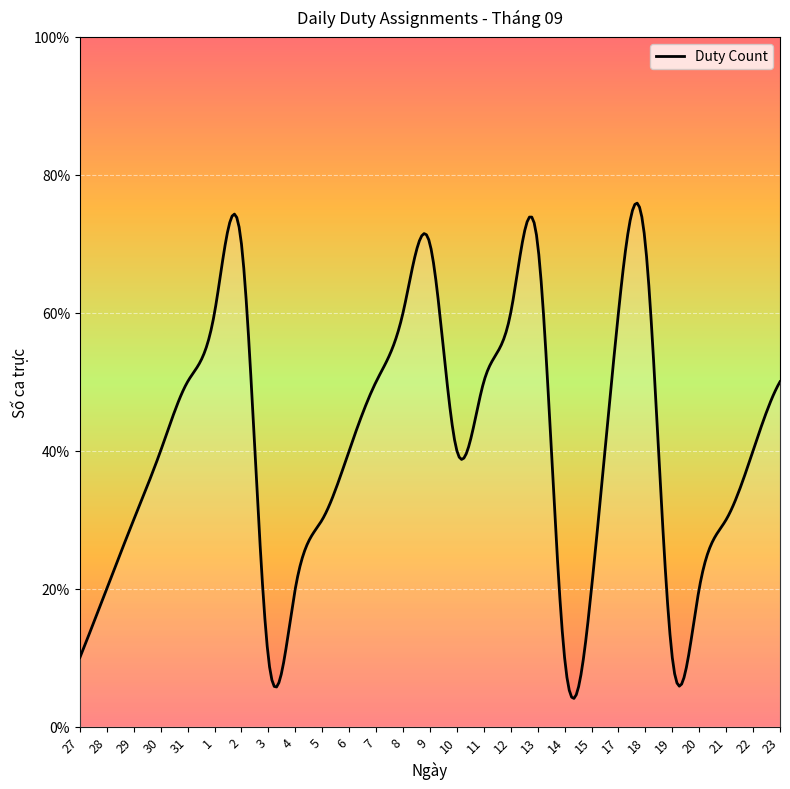

How many interior local valleys (lower than both neighbors) does the data have?

4